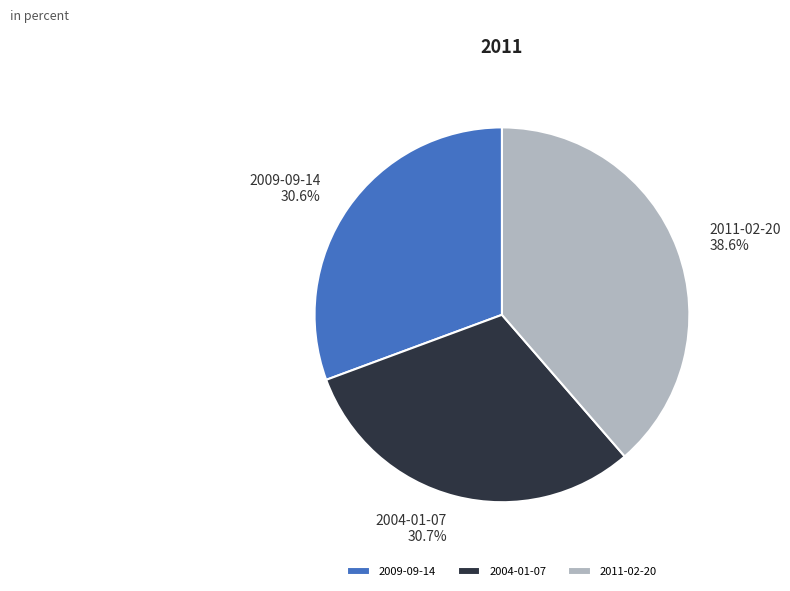

Is it true that 2009-09-14 is 43% of the pie?

False